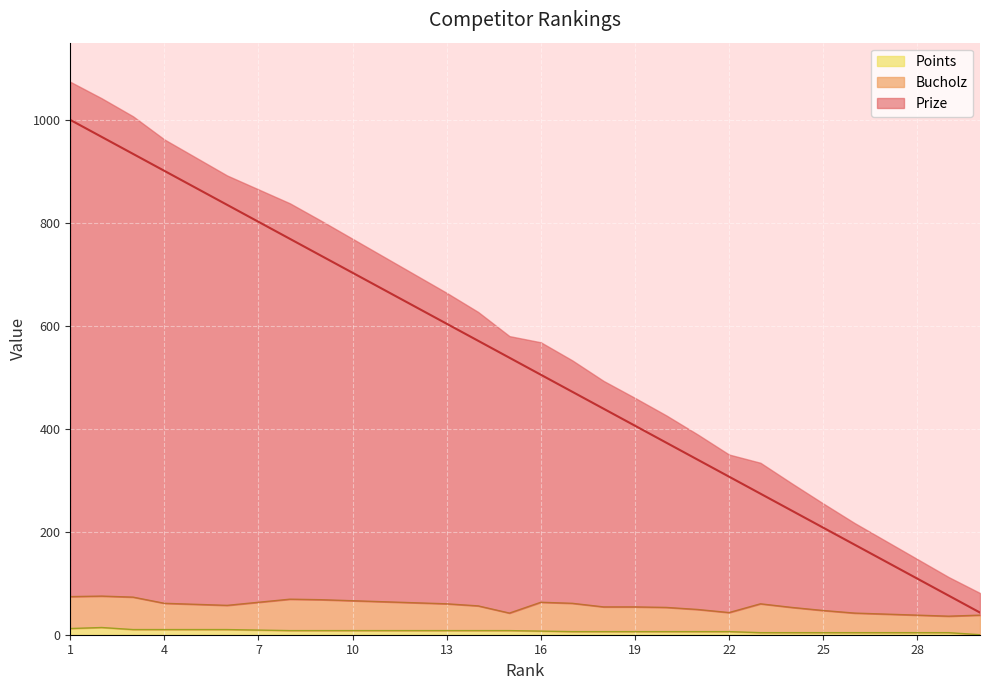

In Bucholz, how many points are lower than both neighbors (excluding endpoints)?

4